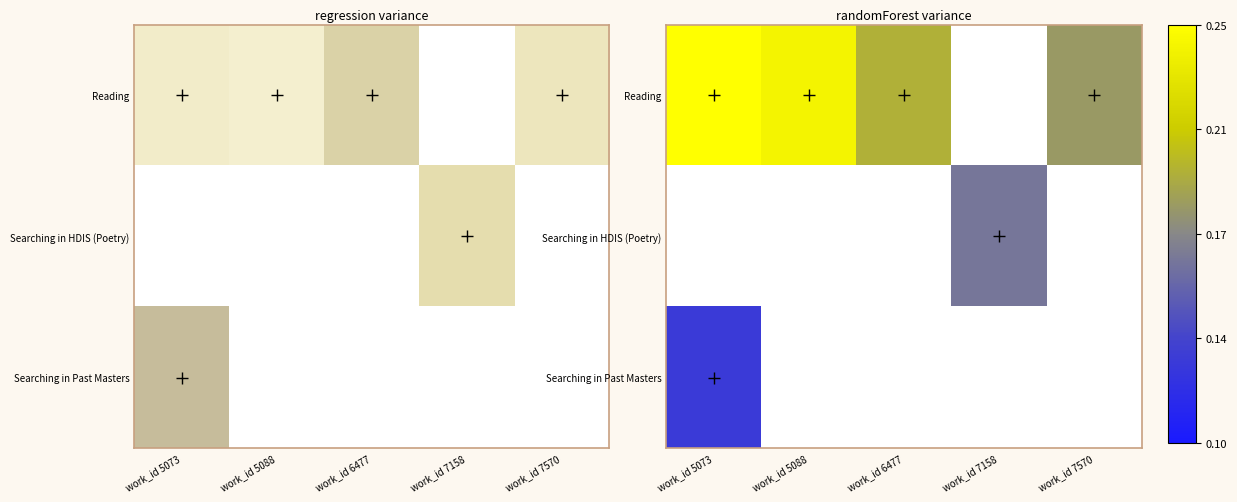

Is it true that Reading equals 35029.3 at work_id 6477?

False